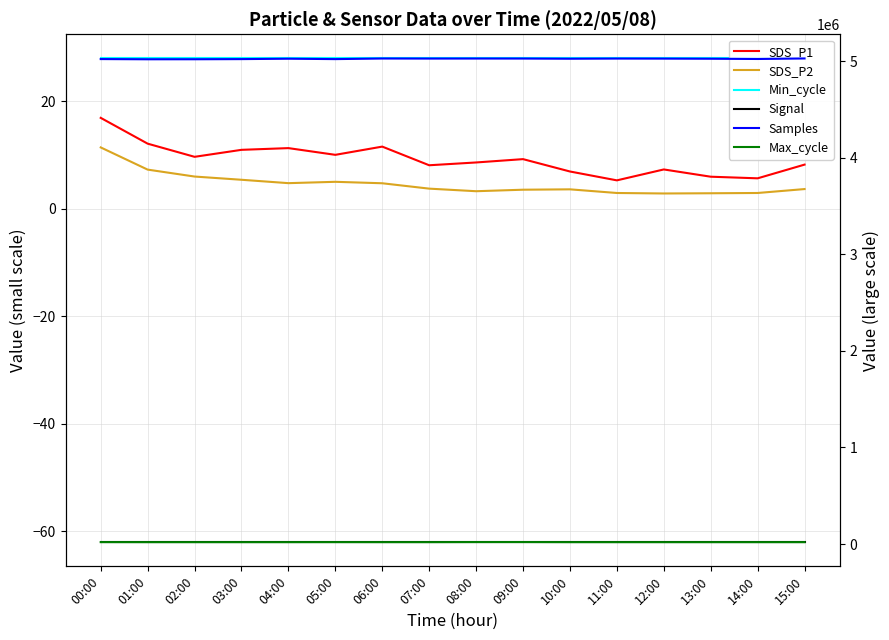

Which series has the widest spread of values?

Samples